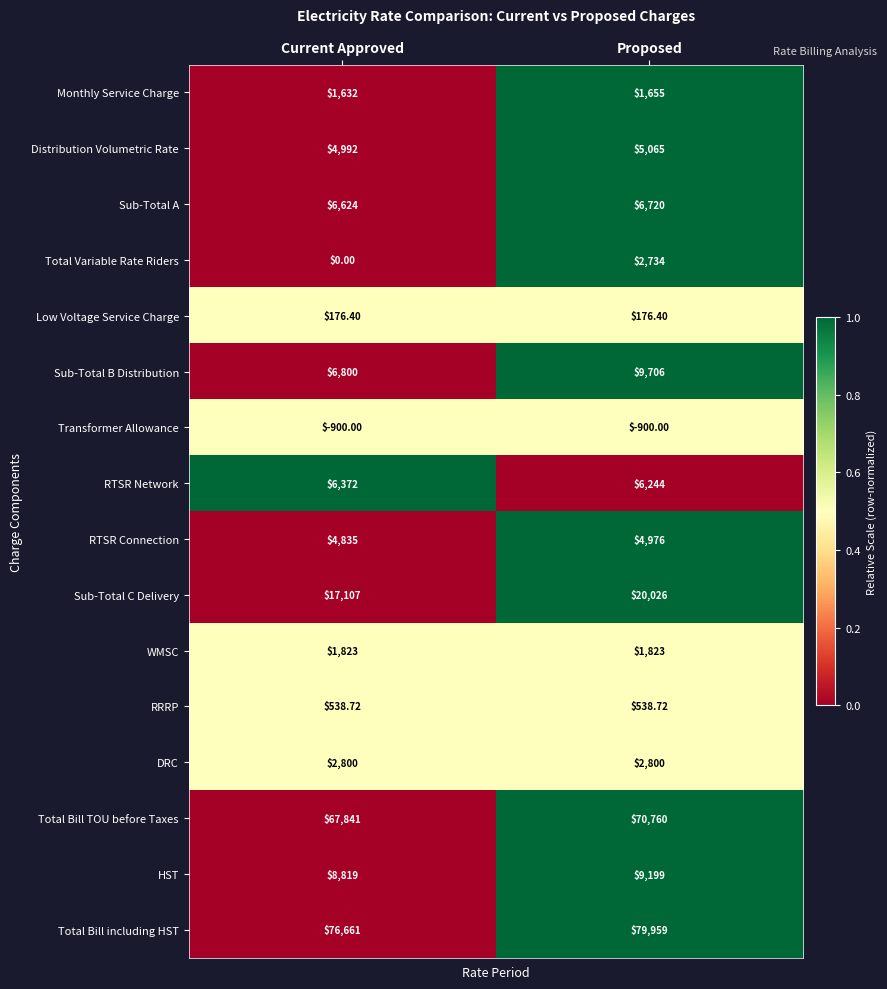

At which label does Distribution Volumetric Rate reach its peak?

Proposed